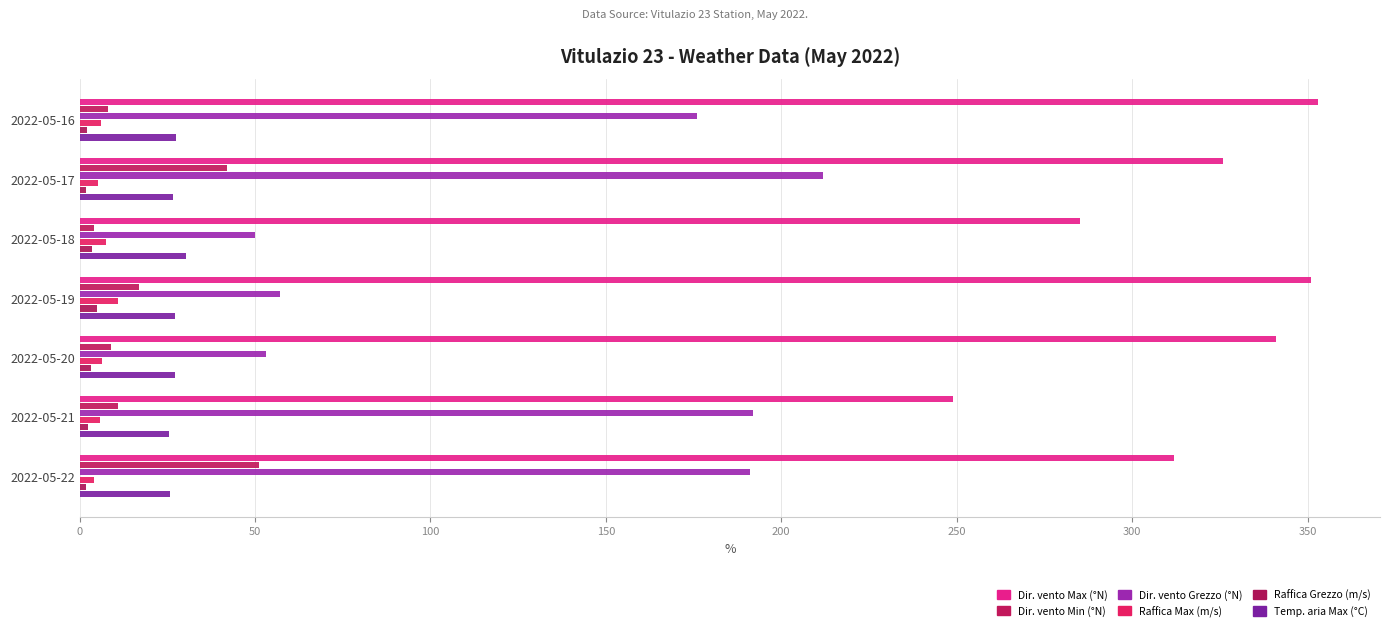

How many distinct data groups are displayed?

6